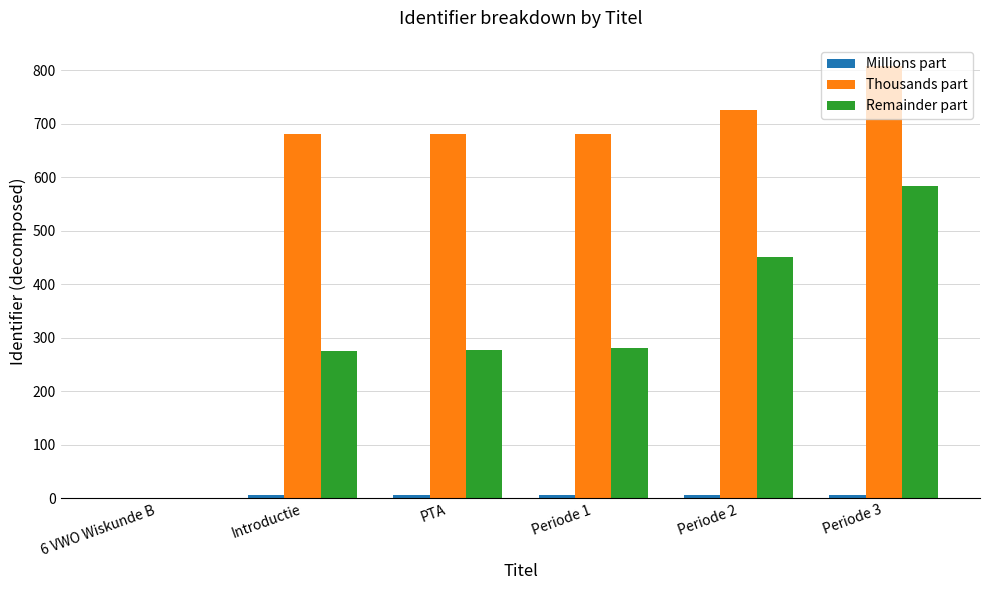

Which series changed the most between Periode 1 and Periode 3?

Remainder part